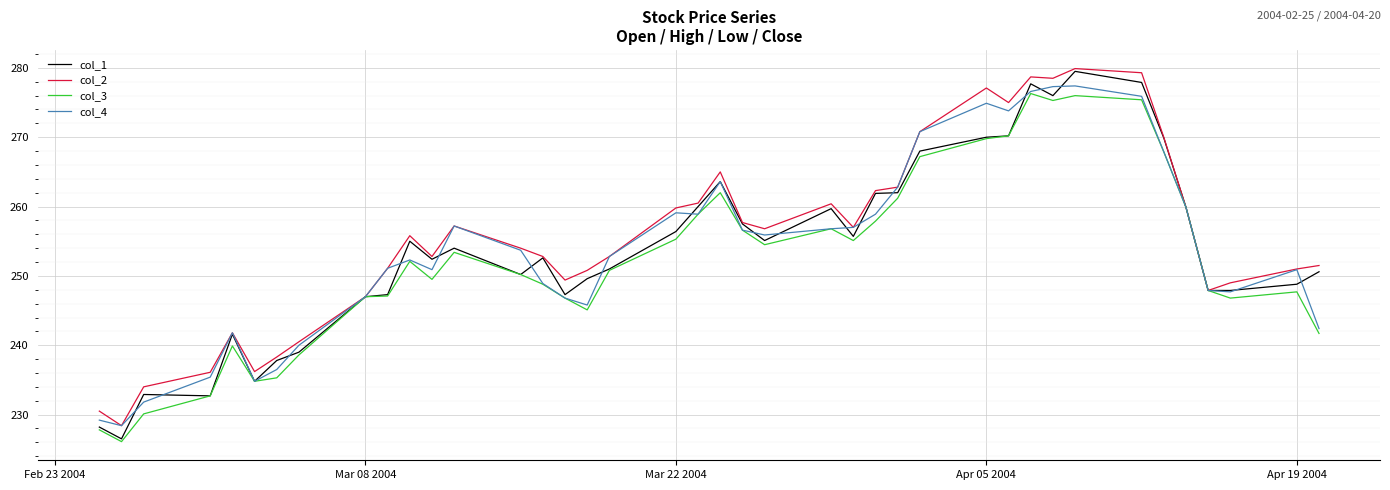

What is the minimum value shown in the chart?

226.1